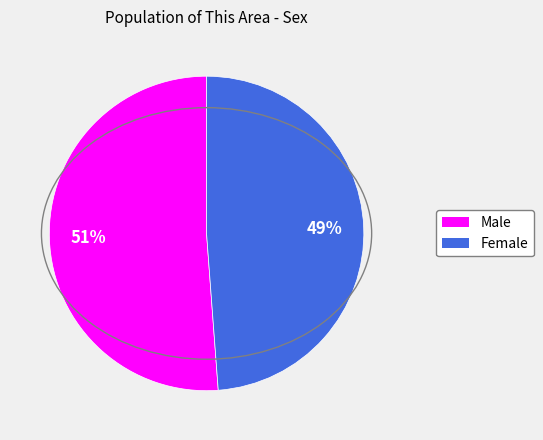

What is the ratio of the value at Female to the value at Male?

1.0